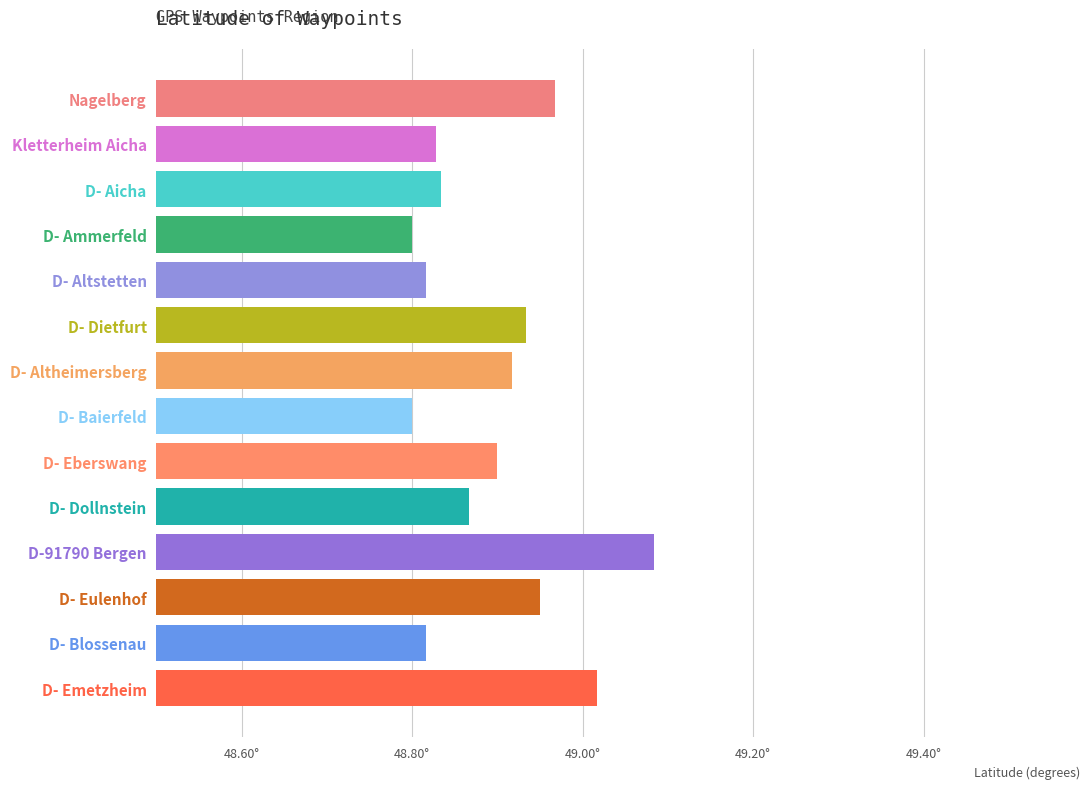

Does the chart contain any negative values?

No